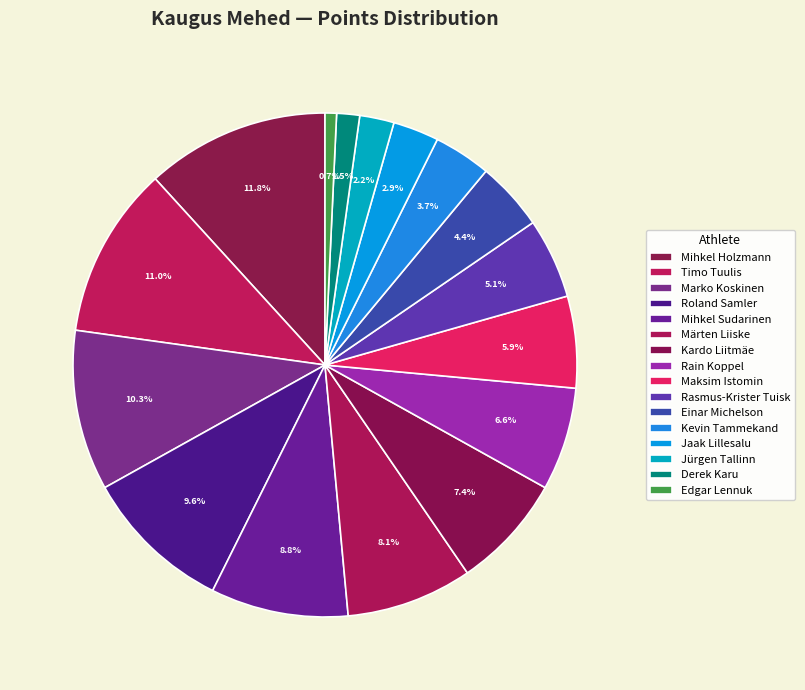

Count the number of slices in the pie.

16